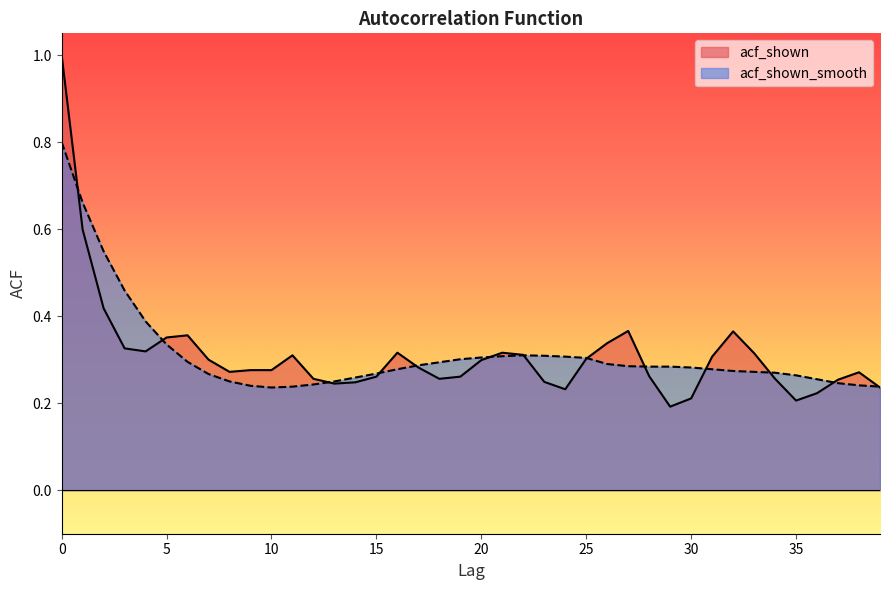

True or false: acf_shown has a value of 0.3 at 15.

True